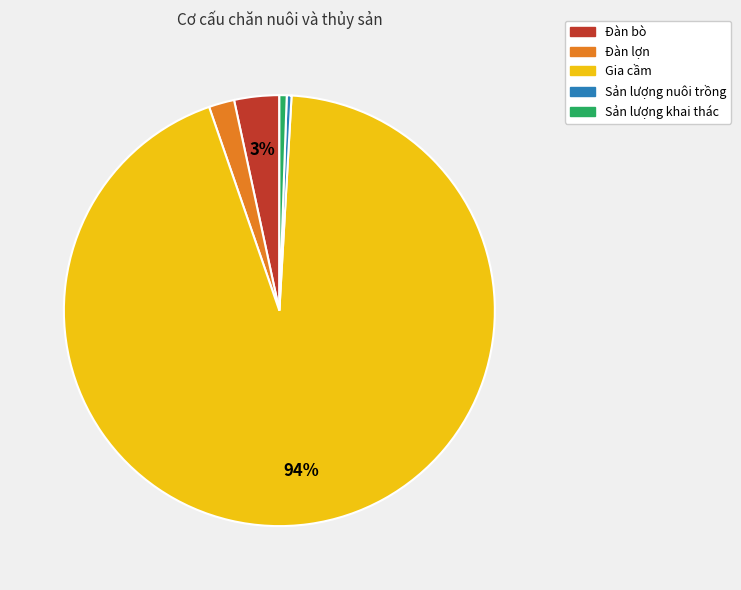

What percentage is the Sản lượng khai thác slice, to the nearest percent?

1%